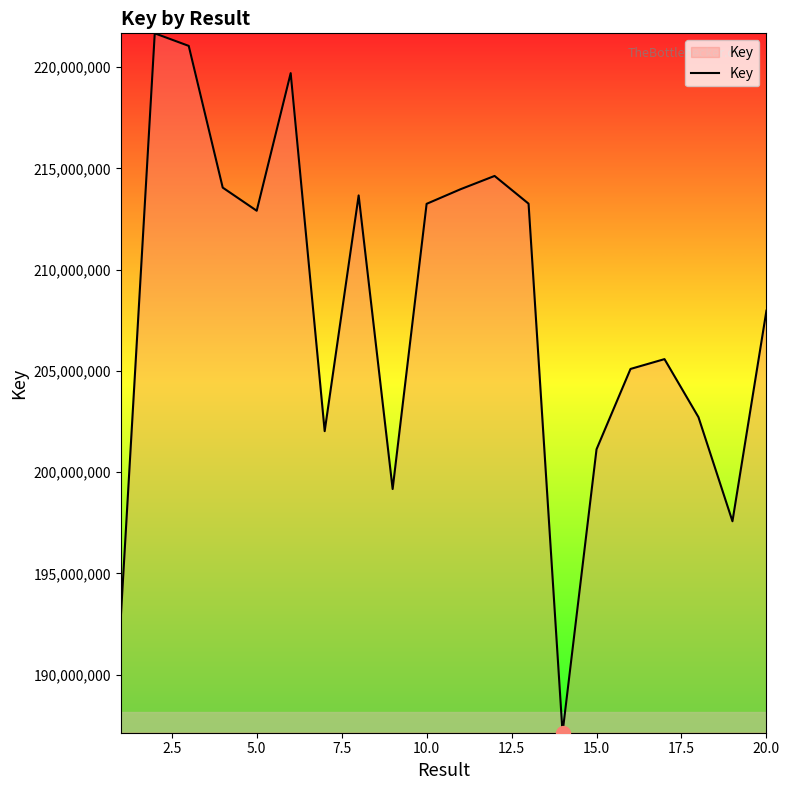

What is the minimum value shown in the chart?

187137707